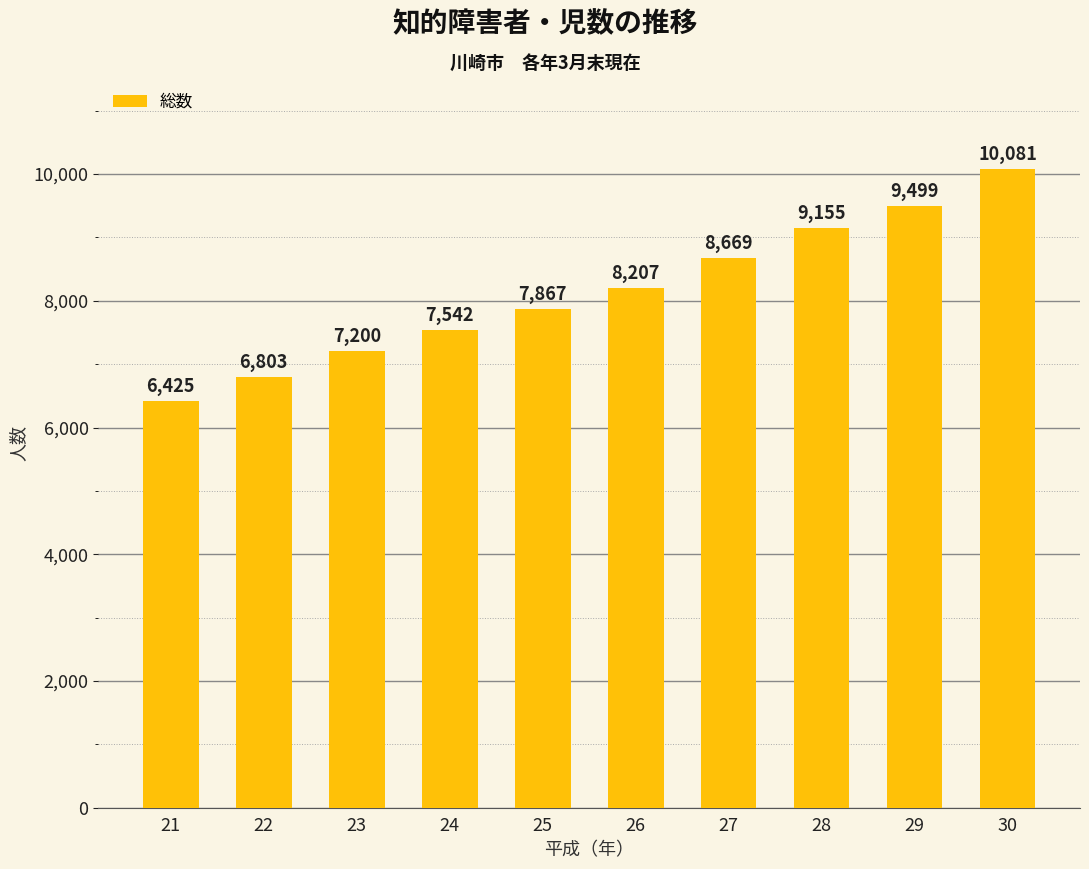

What is the maximum value shown in the chart?

10081